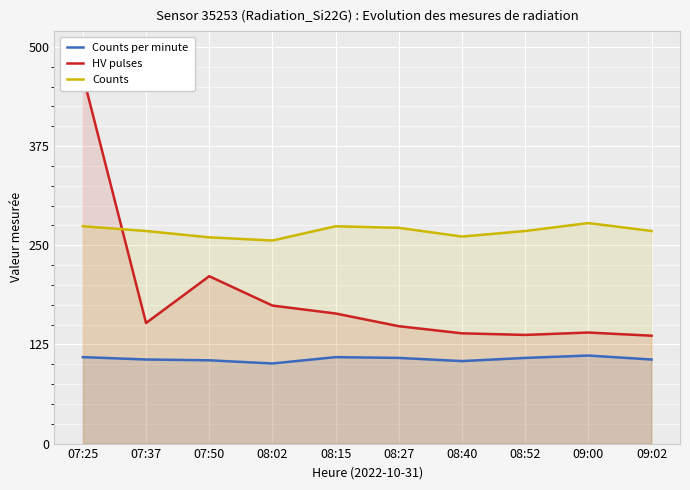

True or false: Counts per minute has more than 0 points higher than both neighbors.

True